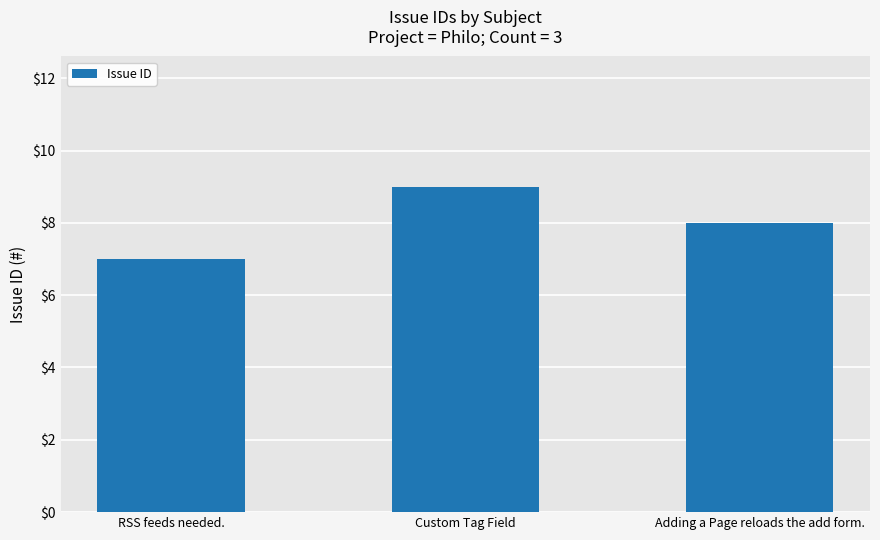

What is the label of the 1st bar from the left?

RSS feeds needed.